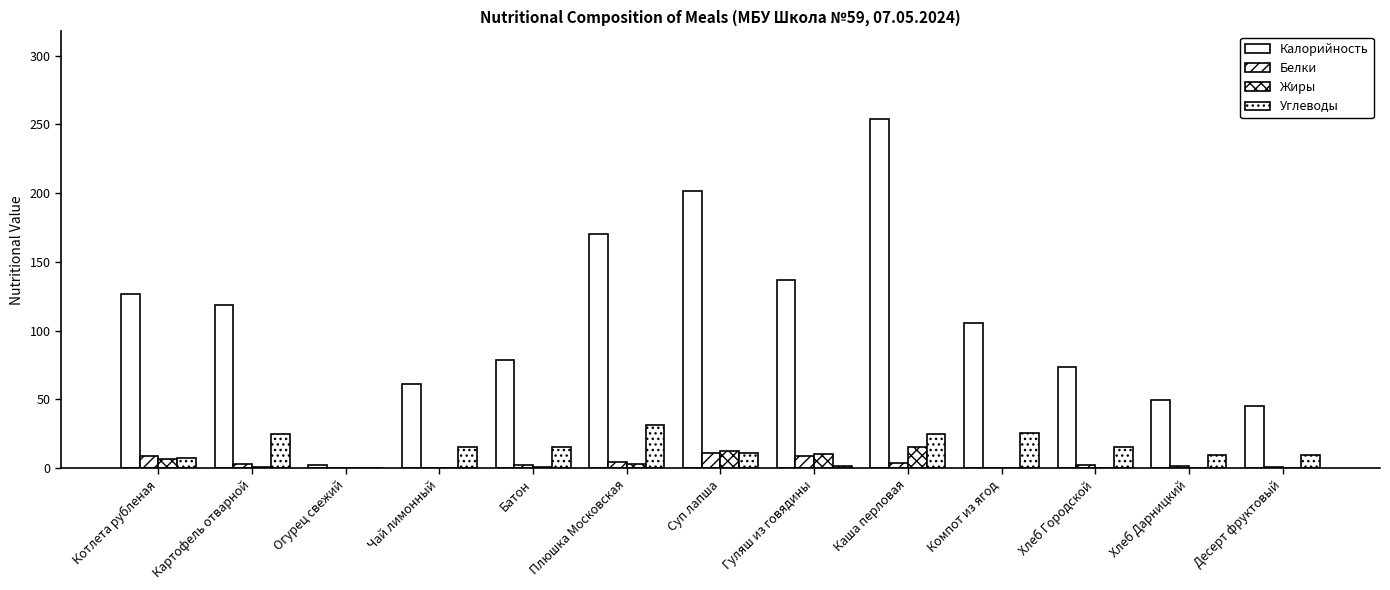

True or false: Белки has a value of 0.1 at Чай лимонный.

False